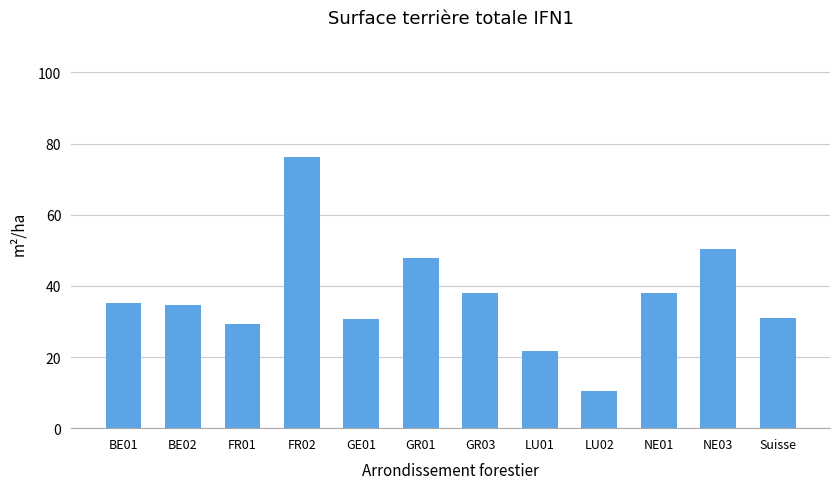

What is the difference between the second highest and minimum values?

40.1